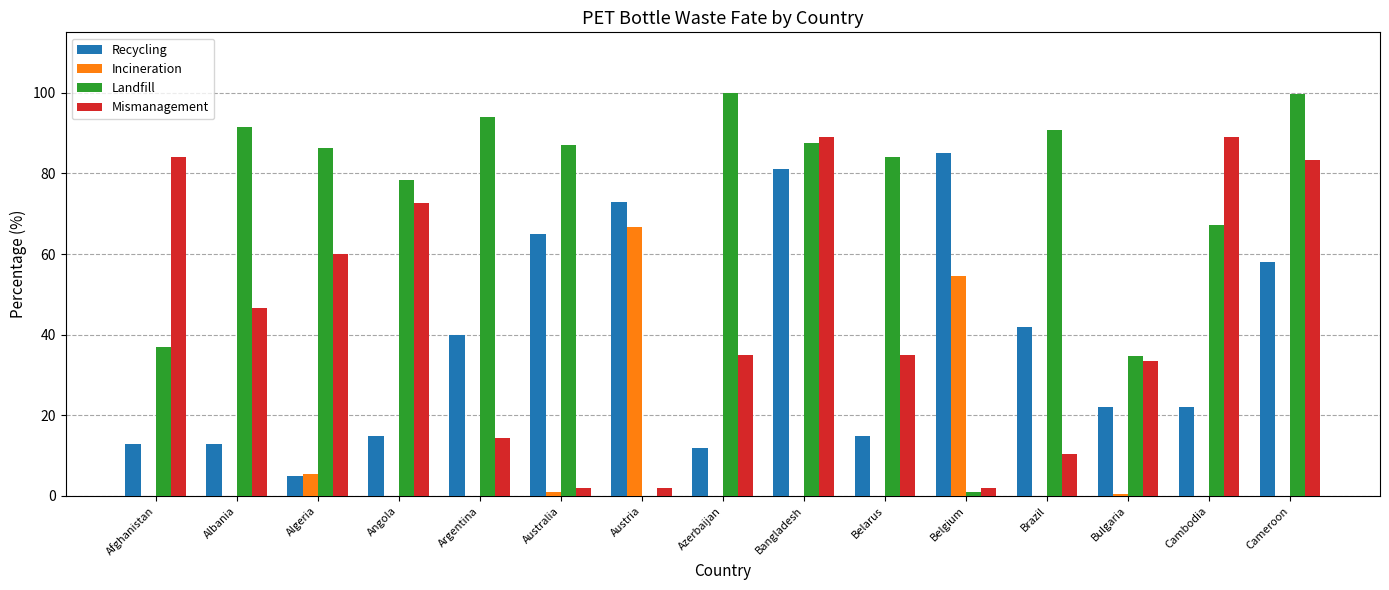

What is the total value across all series at Algeria?

156.8